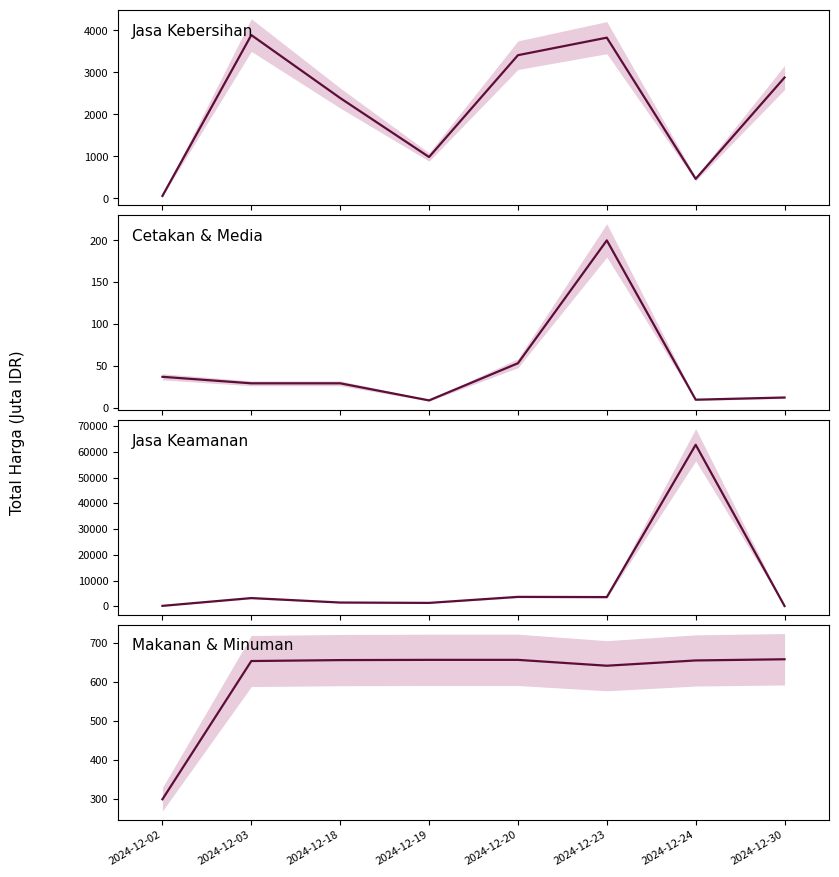

How many interior local valleys does the Jasa Keamanan series have?

2